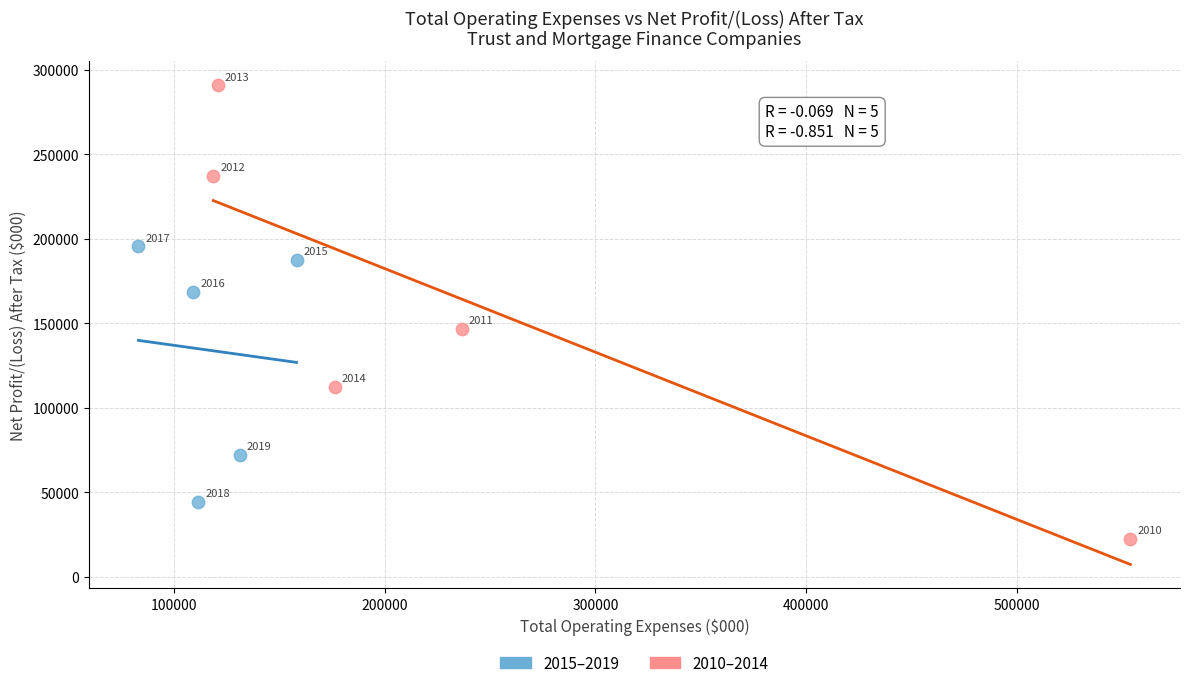

Which series contains the lowest Y value?

2010–2014